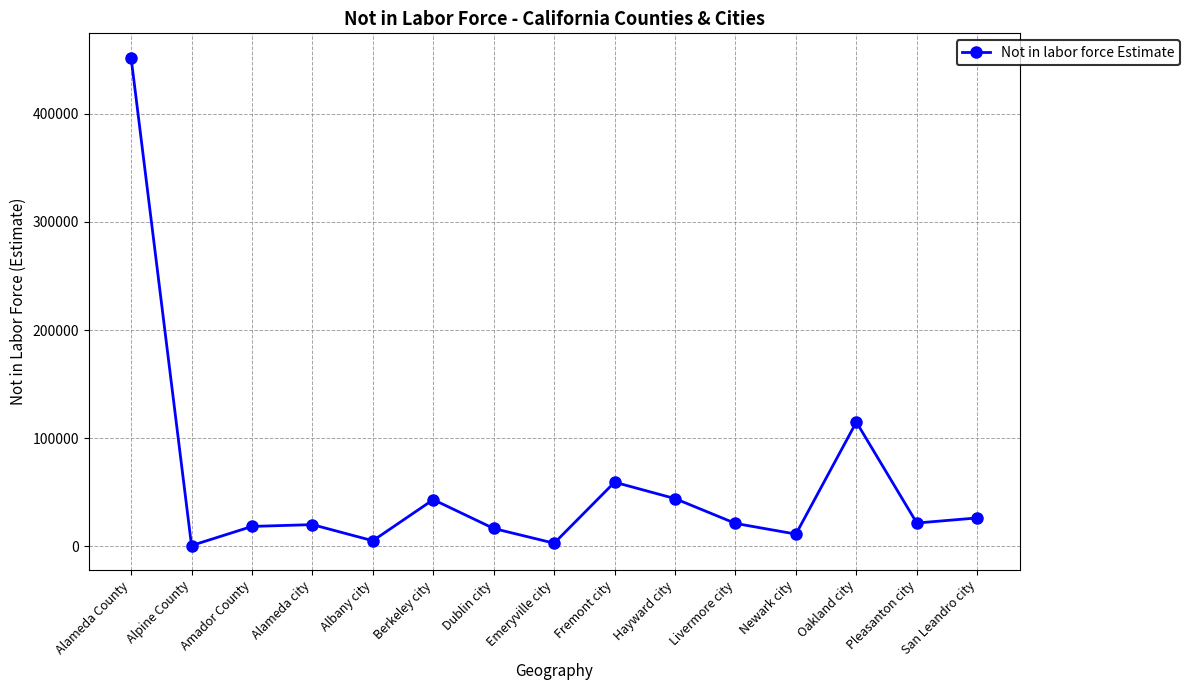

What is the change in value from Albany city to Dublin city?

+11336